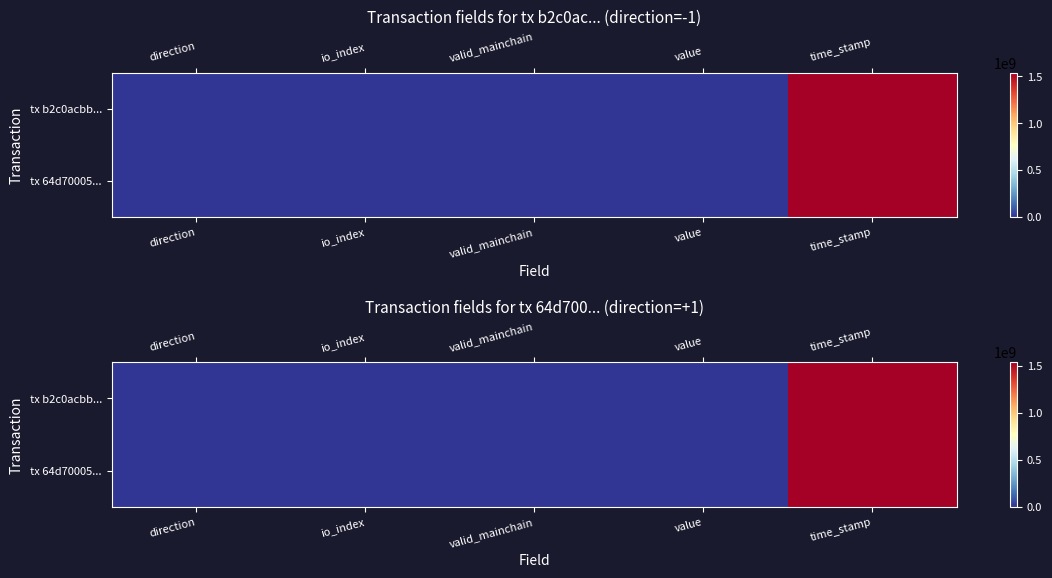

What is the difference between the tx b2c0acbb... values at direction and io_index?

4.0